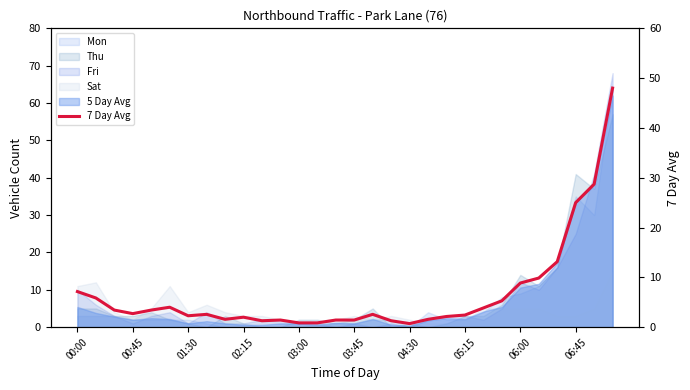

Reading left to right, list all the values displayed in this chart.

7.1	5.9	3.4	2.7	3.4	4.0	2.3	2.6	1.6	2.0	1.3	1.4	0.9	0.9	1.4	1.4	2.6	1.3	0.7	1.6	2.1	2.4	3.9	5.3	8.9	9.9	13.1	25.0	28.7	48.0